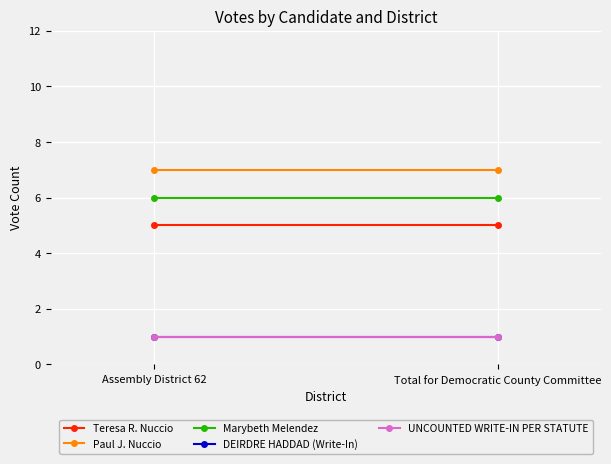

Read the UNCOUNTED WRITE-IN PER STATUTE value at Assembly District 62.

1